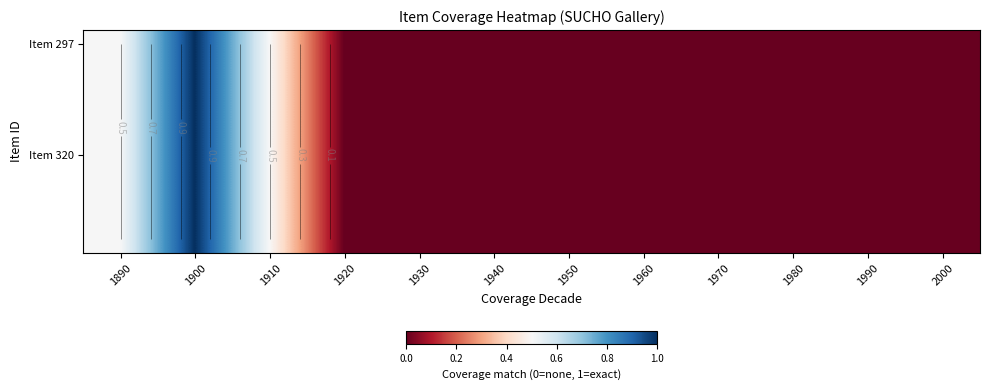

Which label corresponds to the smallest value in the chart?

1920